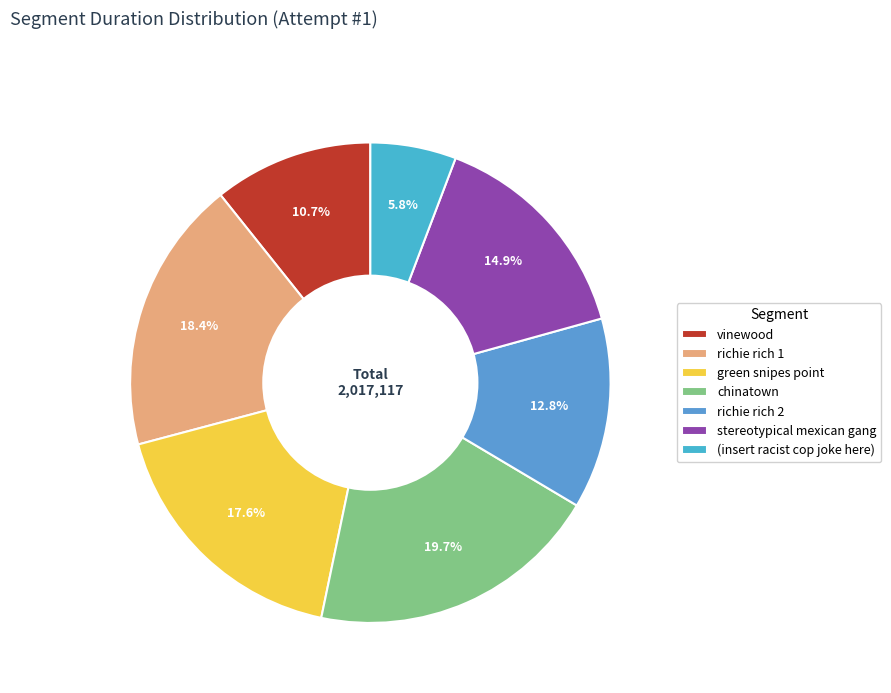

How many segments does this pie chart have?

7